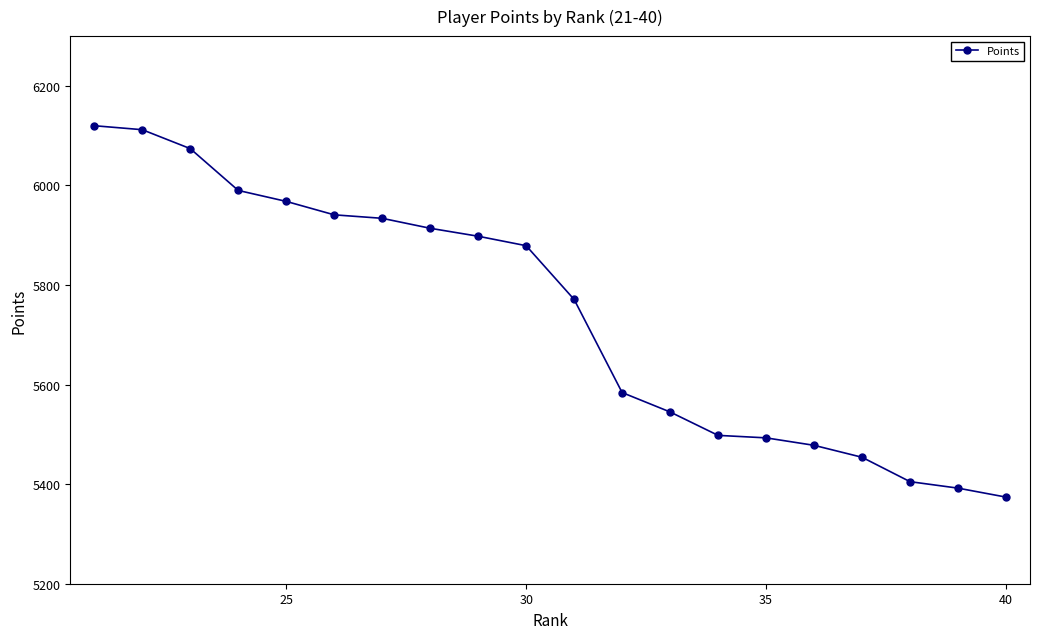

Is this an area chart (filled region under the line)?

No